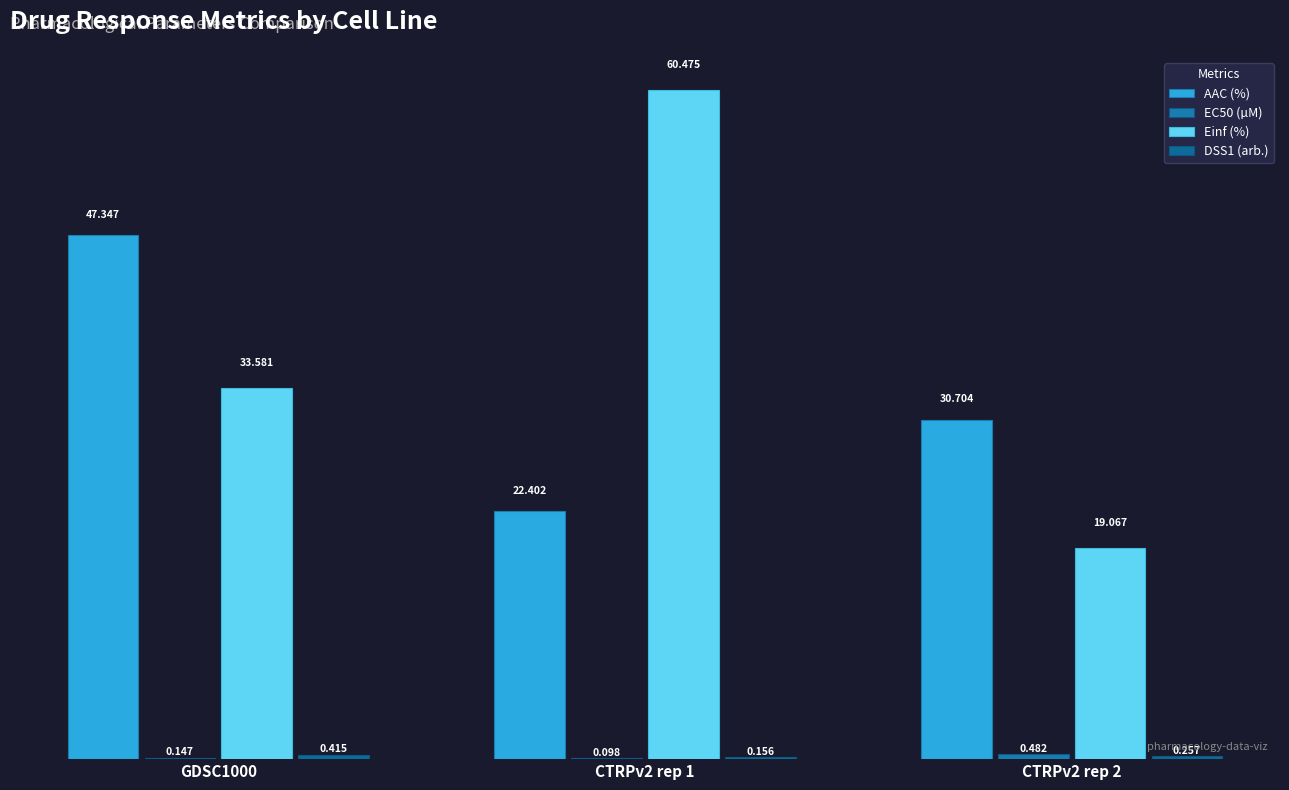

What position from the right is CTRPv2 rep 1?

2